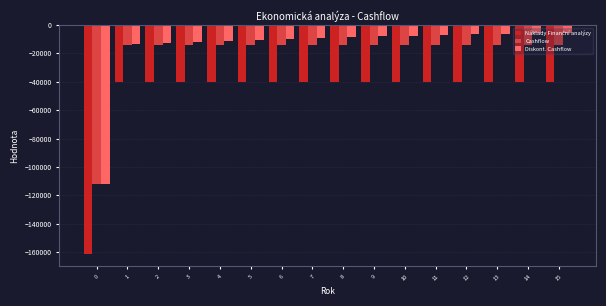

What is the spread (max minus min) of values at 12?

33419.8